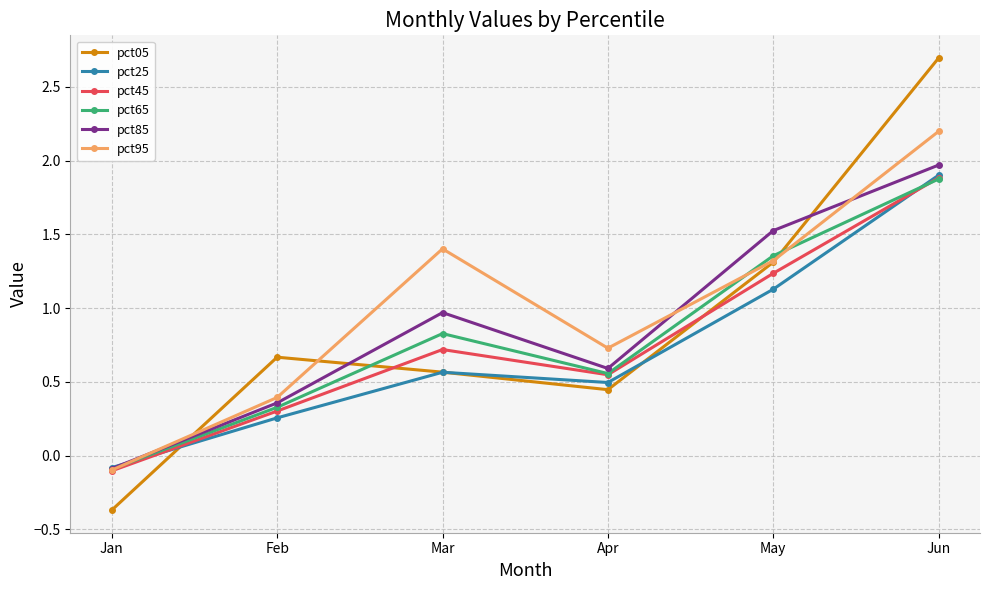

Does the chart display data point markers on the line(s)?

Yes